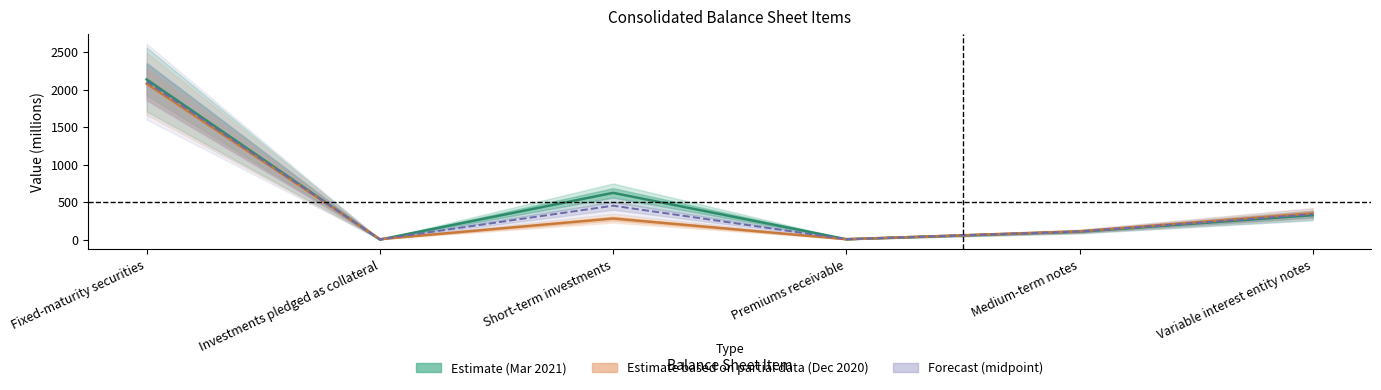

At which label does Estimate (Mar 2021) reach its peak?

Fixed-maturity securities